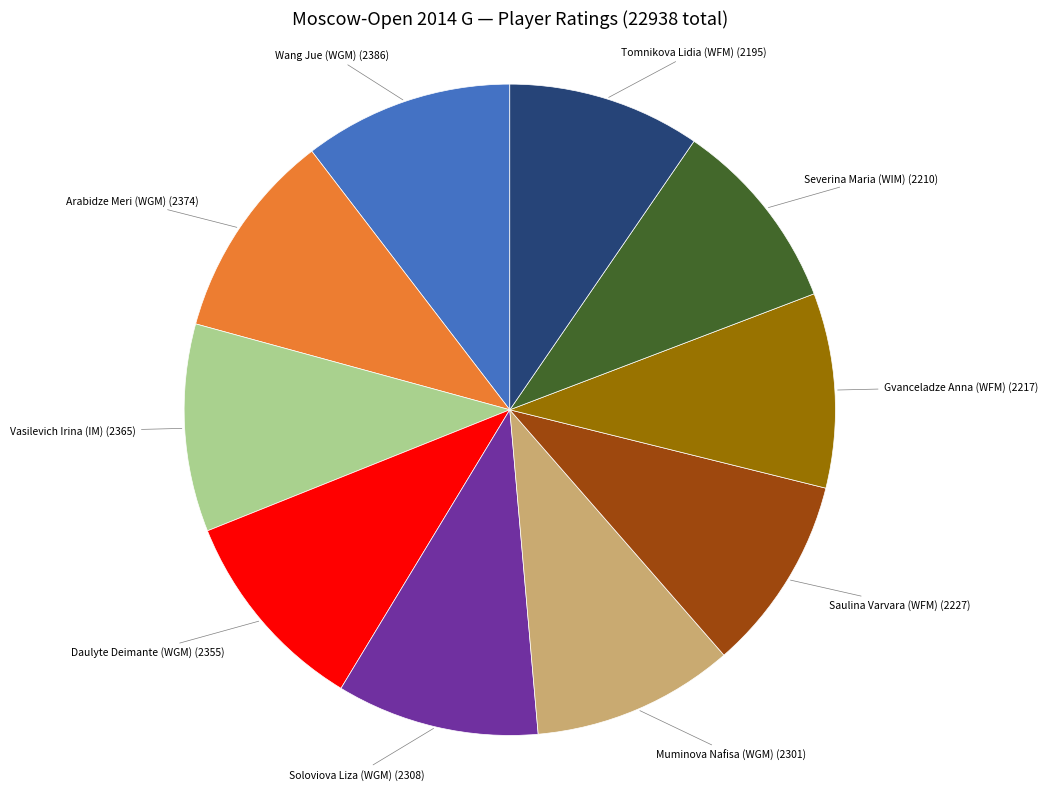

Does Arabidze Meri (WGM) account for over 50% of the chart?

No